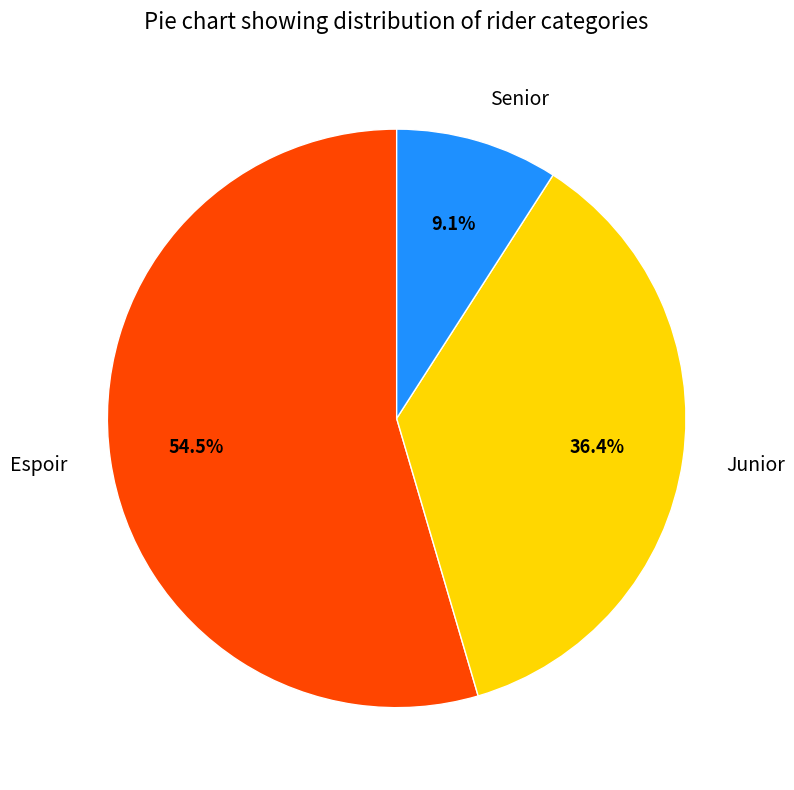

To the nearest percent, what is the combined percentage of Junior and Espoir?

91%